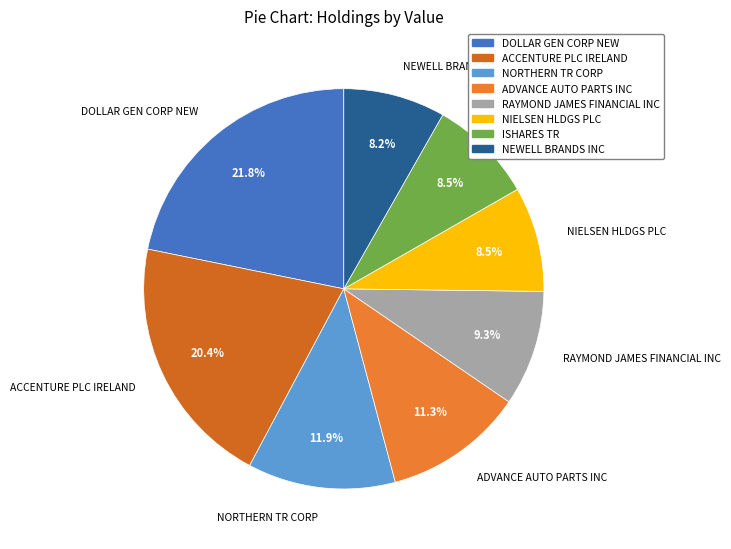

To the nearest percent, what portion does ADVANCE AUTO PARTS INC represent?

11%